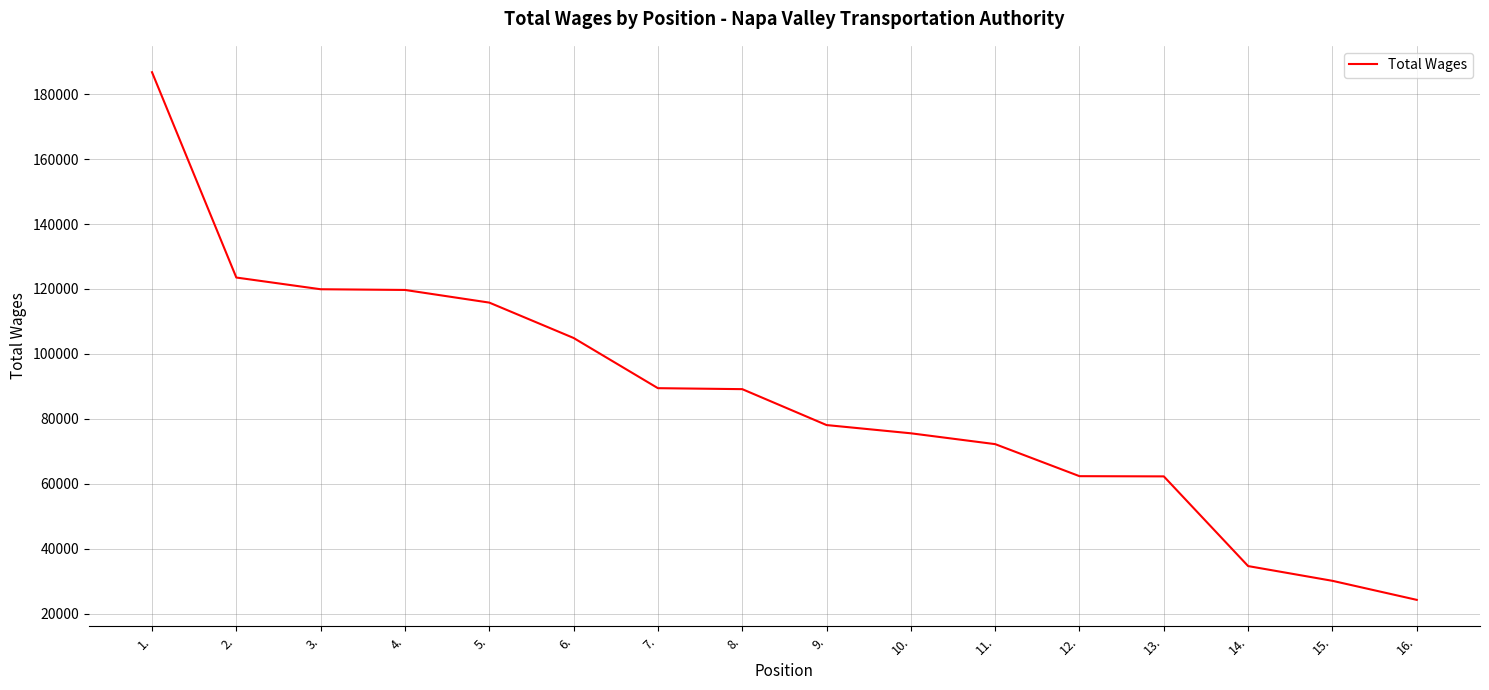

What is the ratio of the value at 4. to the value at 6.?

1.1